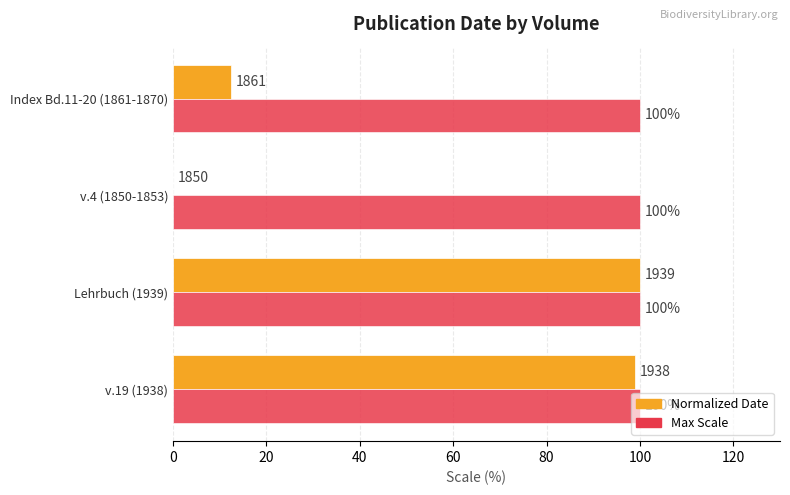

What is the total value across all series at Lehrbuch (1939)?

200.0